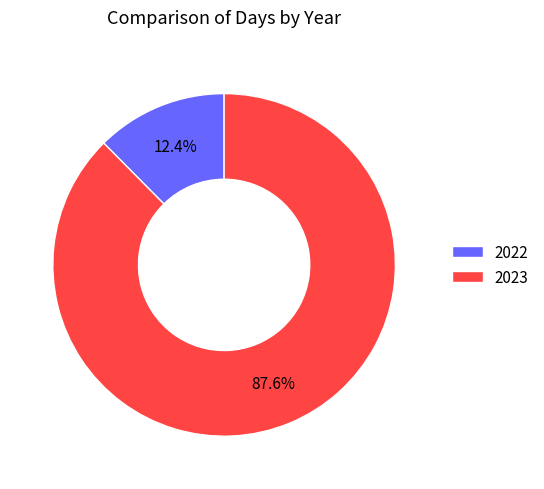

What percentage is NOT represented by 2022?

87.6%